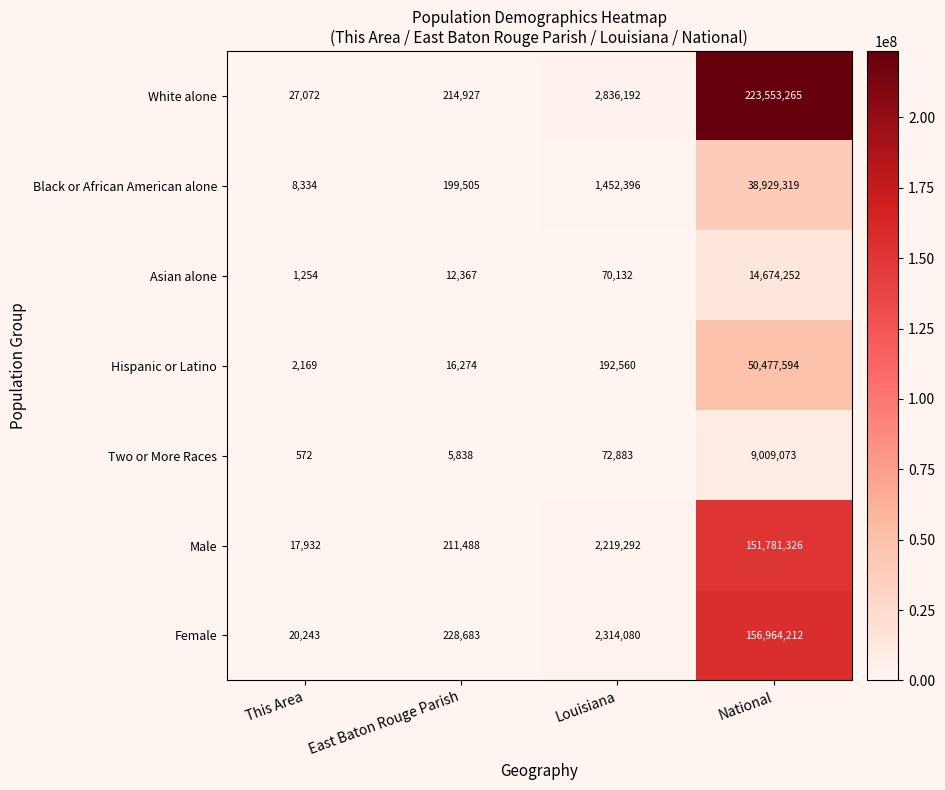

Rank the series at Louisiana from lowest to highest value.

Asian alone, Two or More Races, Hispanic or Latino, Black or African American alone, Male, Female, White alone